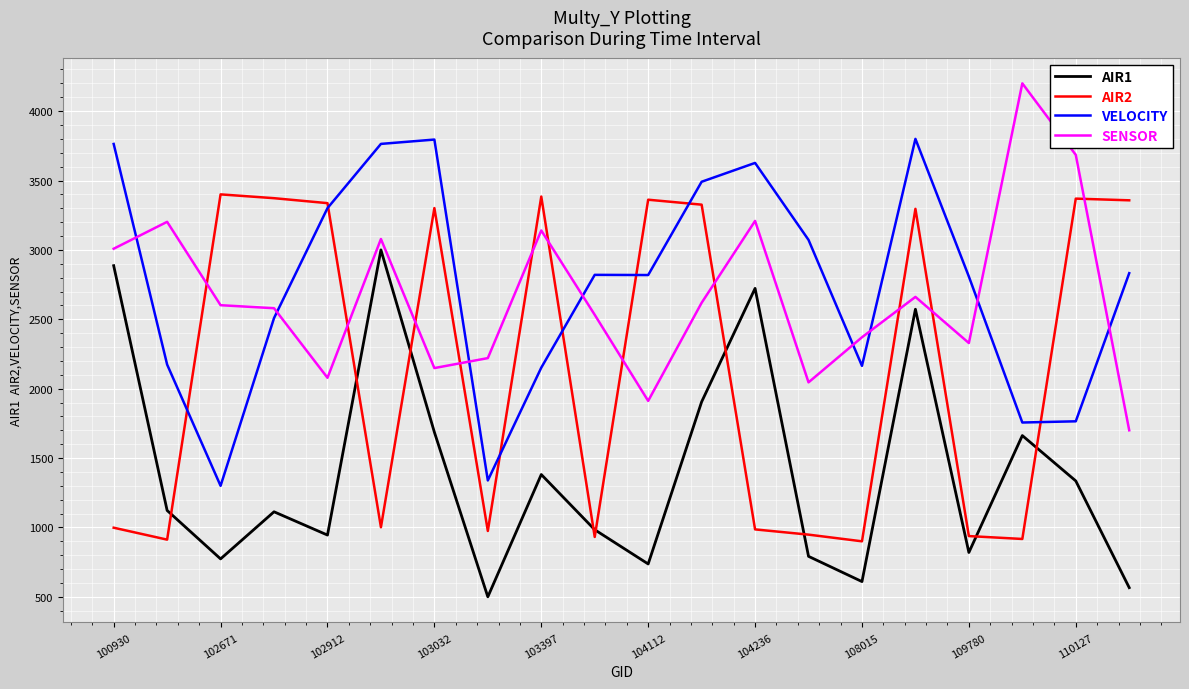

How many times do VELOCITY and SENSOR cross each other?

8